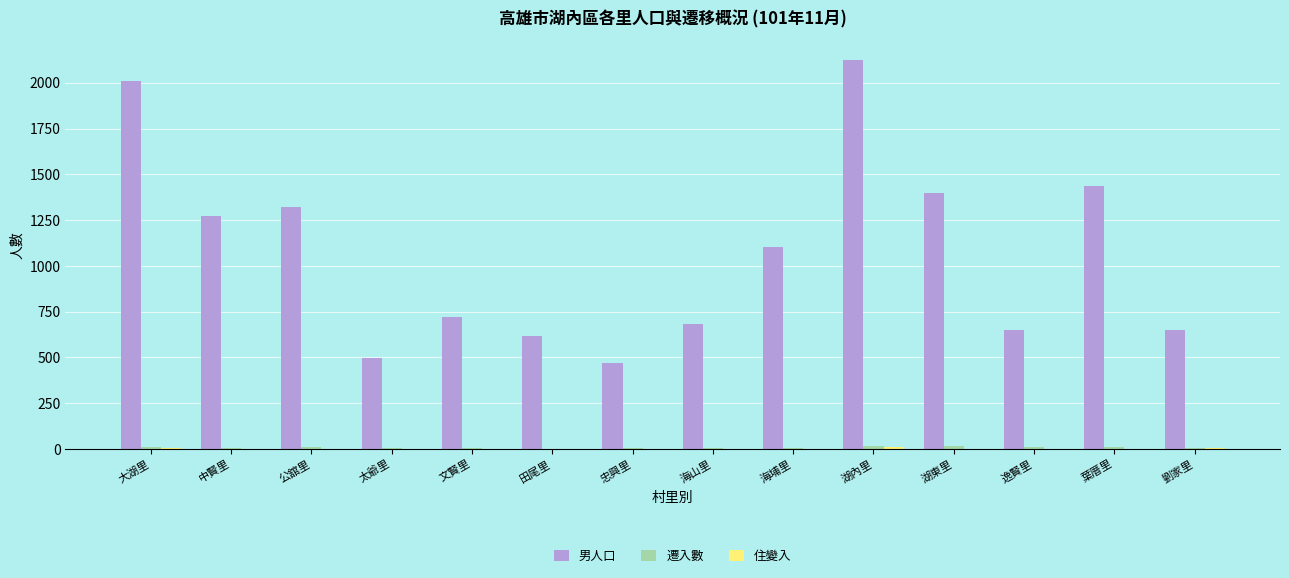

At which category is the sum across all series the highest?

湖內里